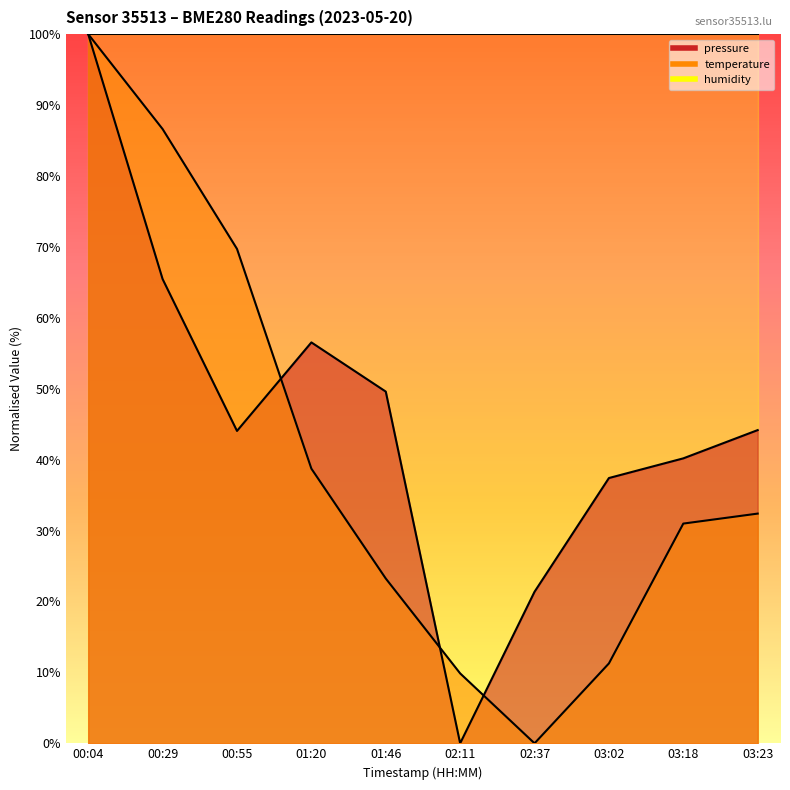

What is the sum of the pressure values at 03:18 and 00:55?

84.2